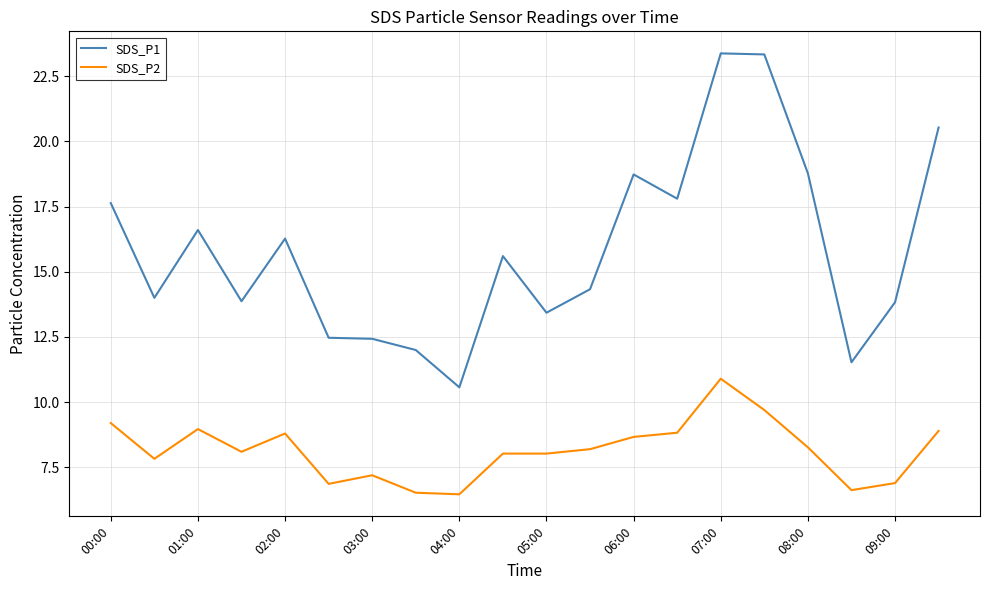

How many series are shown in this chart?

2